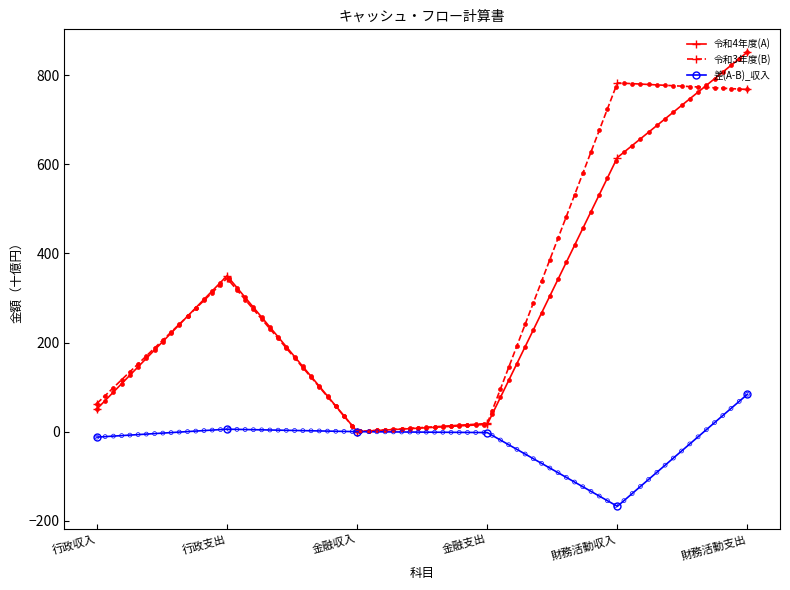

Is the value of 差(A-B)_収入 at 行政支出 greater than the value of 令和3年度(B) at 金融支出?

No